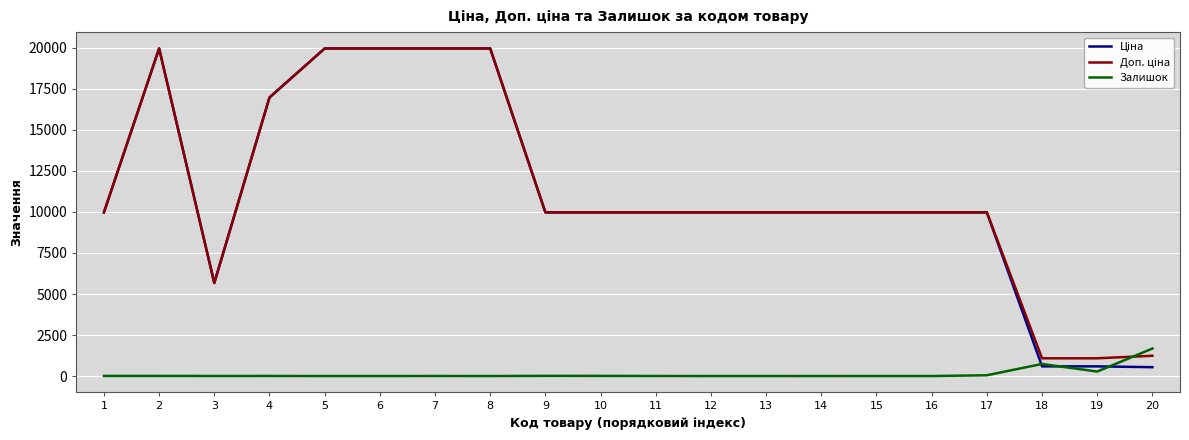

What is the difference between the highest and lowest values at 5?

19964.2